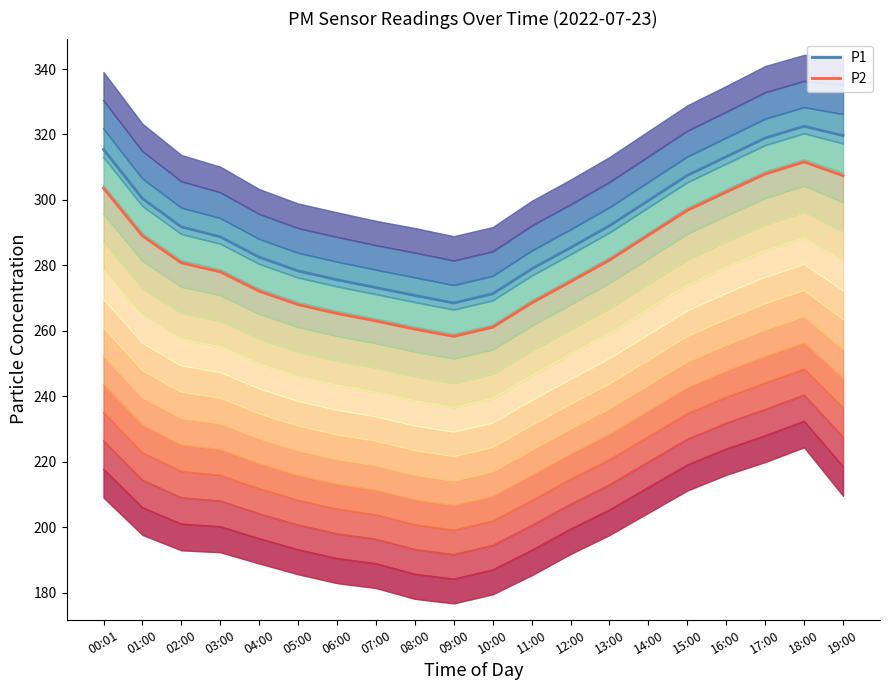

How many interior local peaks does the P2 series have?

1